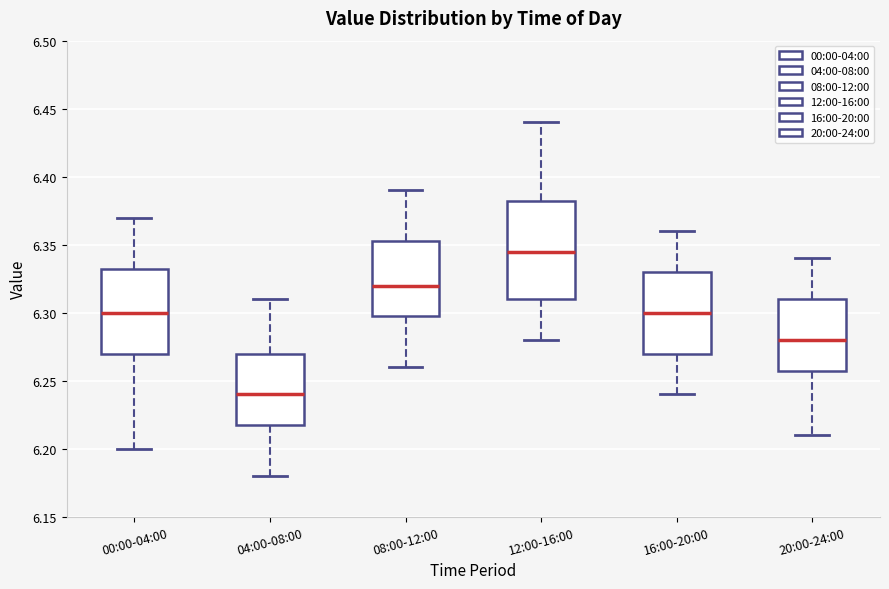

Reading left to right, read every box against the y-axis: the position of its median line, the range the box covers, and the ends of its whiskers. The values are not printed on the chart, so give them approximately, as read against the axis.

00:00-04:00: median 6.300, box 6.270 to 6.335, whiskers 6.200 to 6.370
04:00-08:00: median 6.240, box 6.220 to 6.270, whiskers 6.180 to 6.310
08:00-12:00: median 6.320, box 6.300 to 6.355, whiskers 6.260 to 6.390
12:00-16:00: median 6.345, box 6.310 to 6.385, whiskers 6.280 to 6.440
16:00-20:00: median 6.300, box 6.270 to 6.330, whiskers 6.240 to 6.360
20:00-24:00: median 6.280, box 6.260 to 6.310, whiskers 6.210 to 6.340